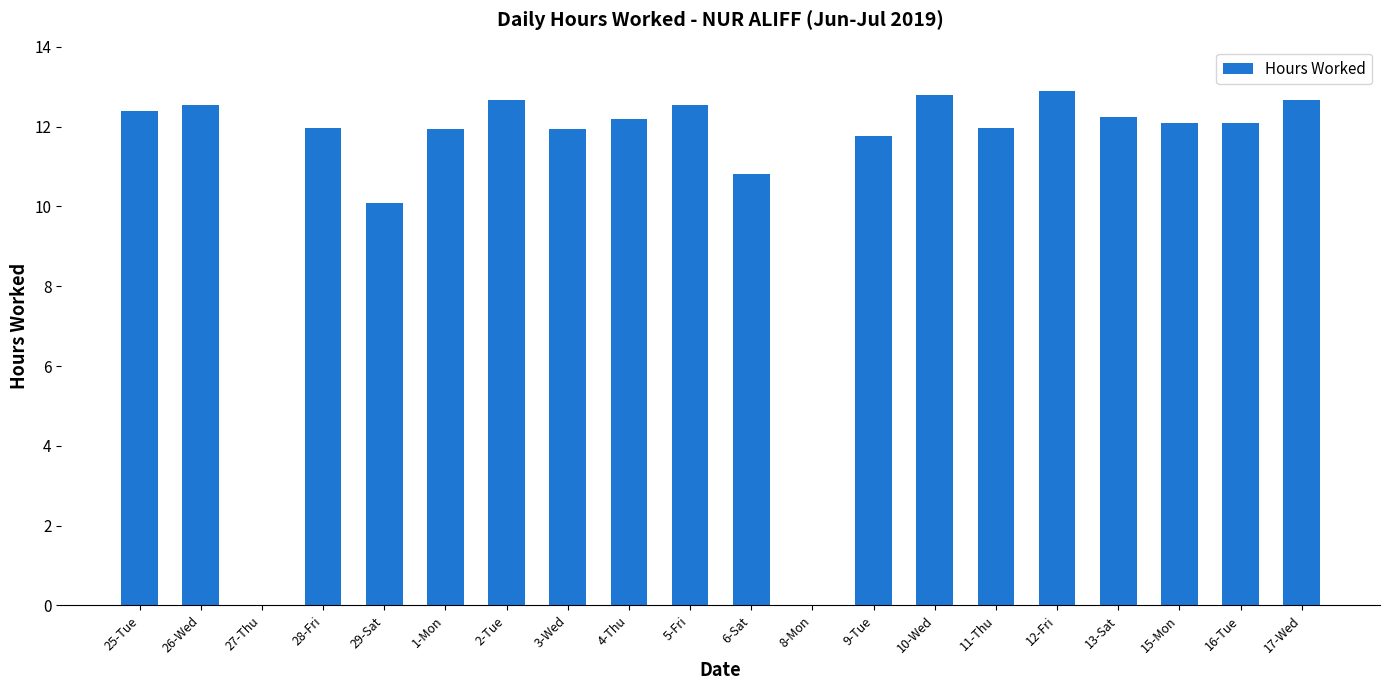

True or false: the data shows 11.8 at 9-Tue.

True